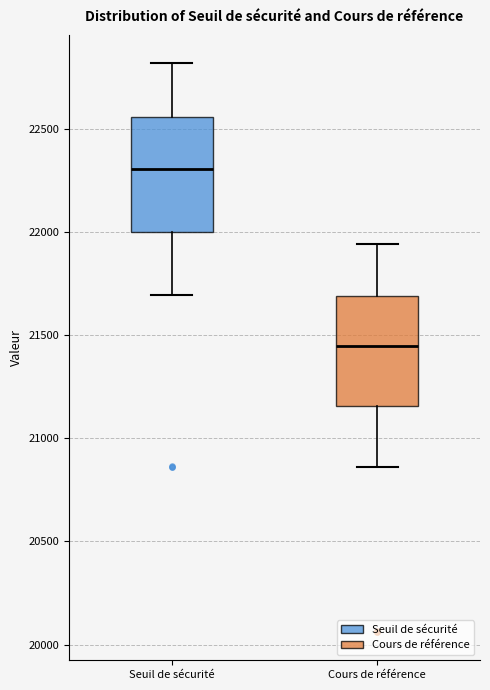

Reading left to right, read every box against the y-axis: the position of its median line, the range the box covers, and the ends of its whiskers. The values are not printed on the chart, so give them approximately, as read against the axis.

Seuil de sécurité: median 22300, box 22000 to 22550, whiskers 21700 to 22800
Cours de référence: median 21450, box 21150 to 21700, whiskers 20850 to 21950